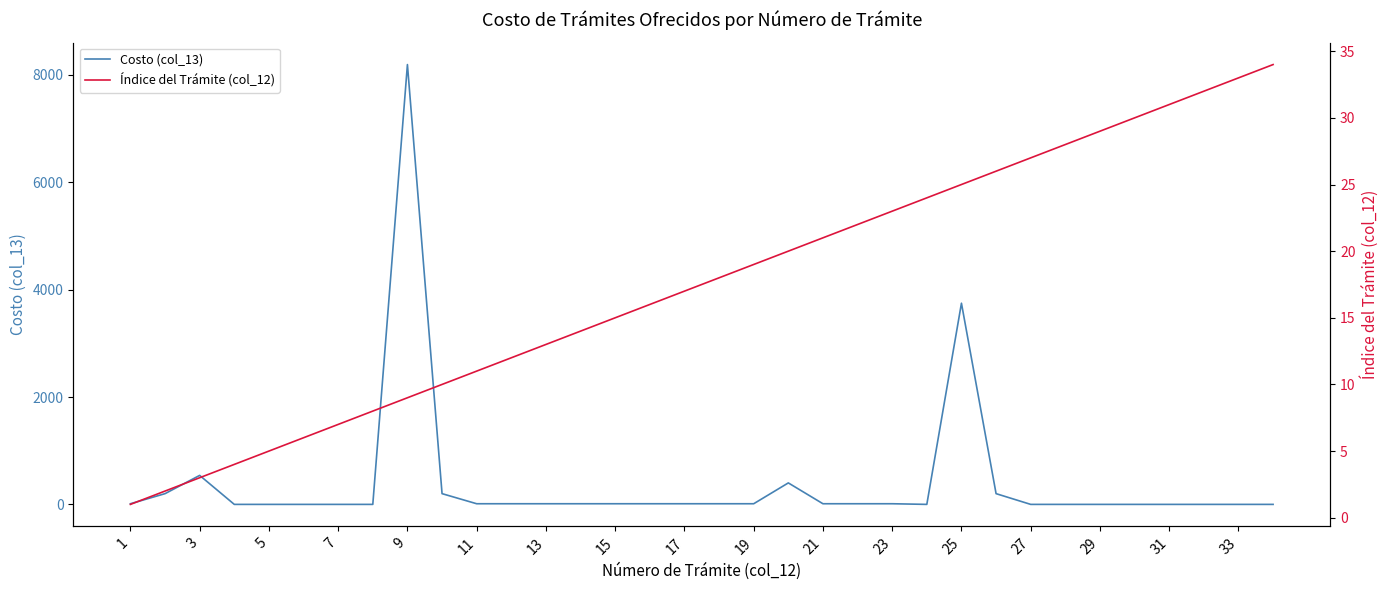

How many series are shown in this chart?

2